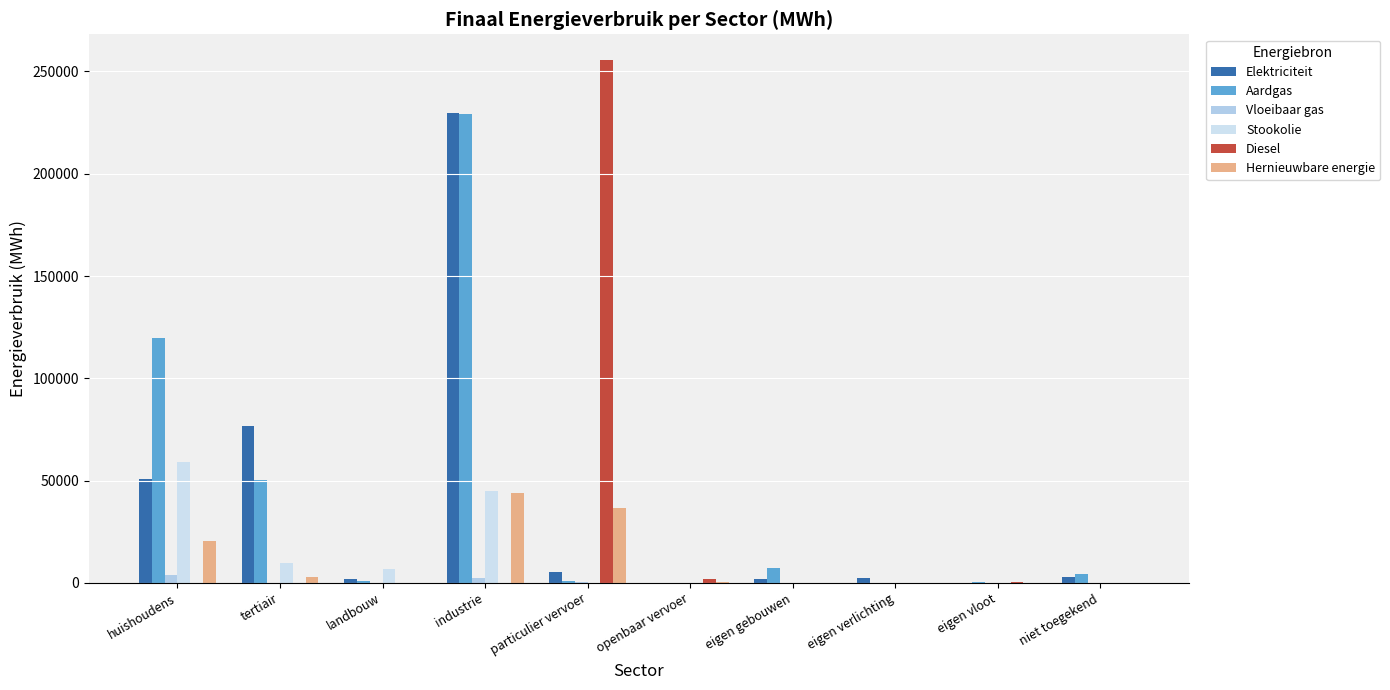

What are all the series names shown in the legend?

Elektriciteit, Aardgas, Vloeibaar gas, Stookolie, Diesel, Hernieuwbare energie